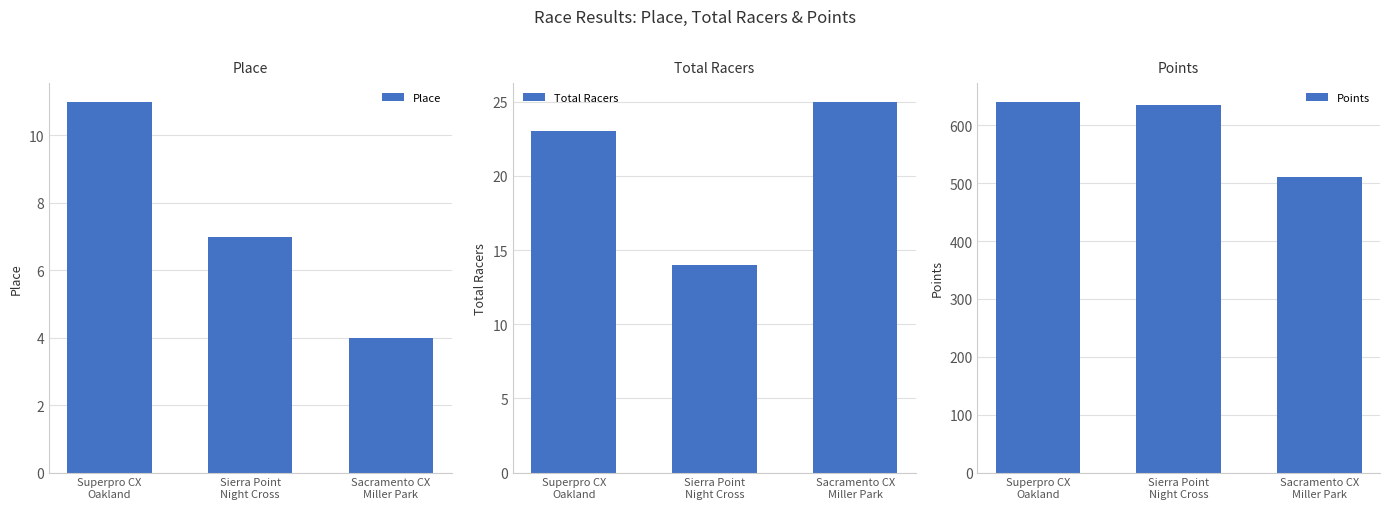

Where is Points nearest to the value 575?

Sierra Point
Night Cross